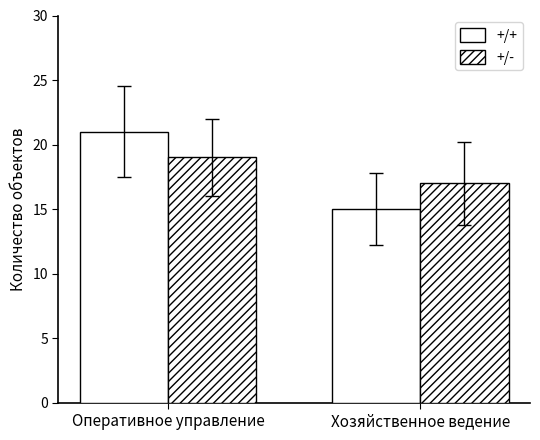

How many bars are there in total?

4